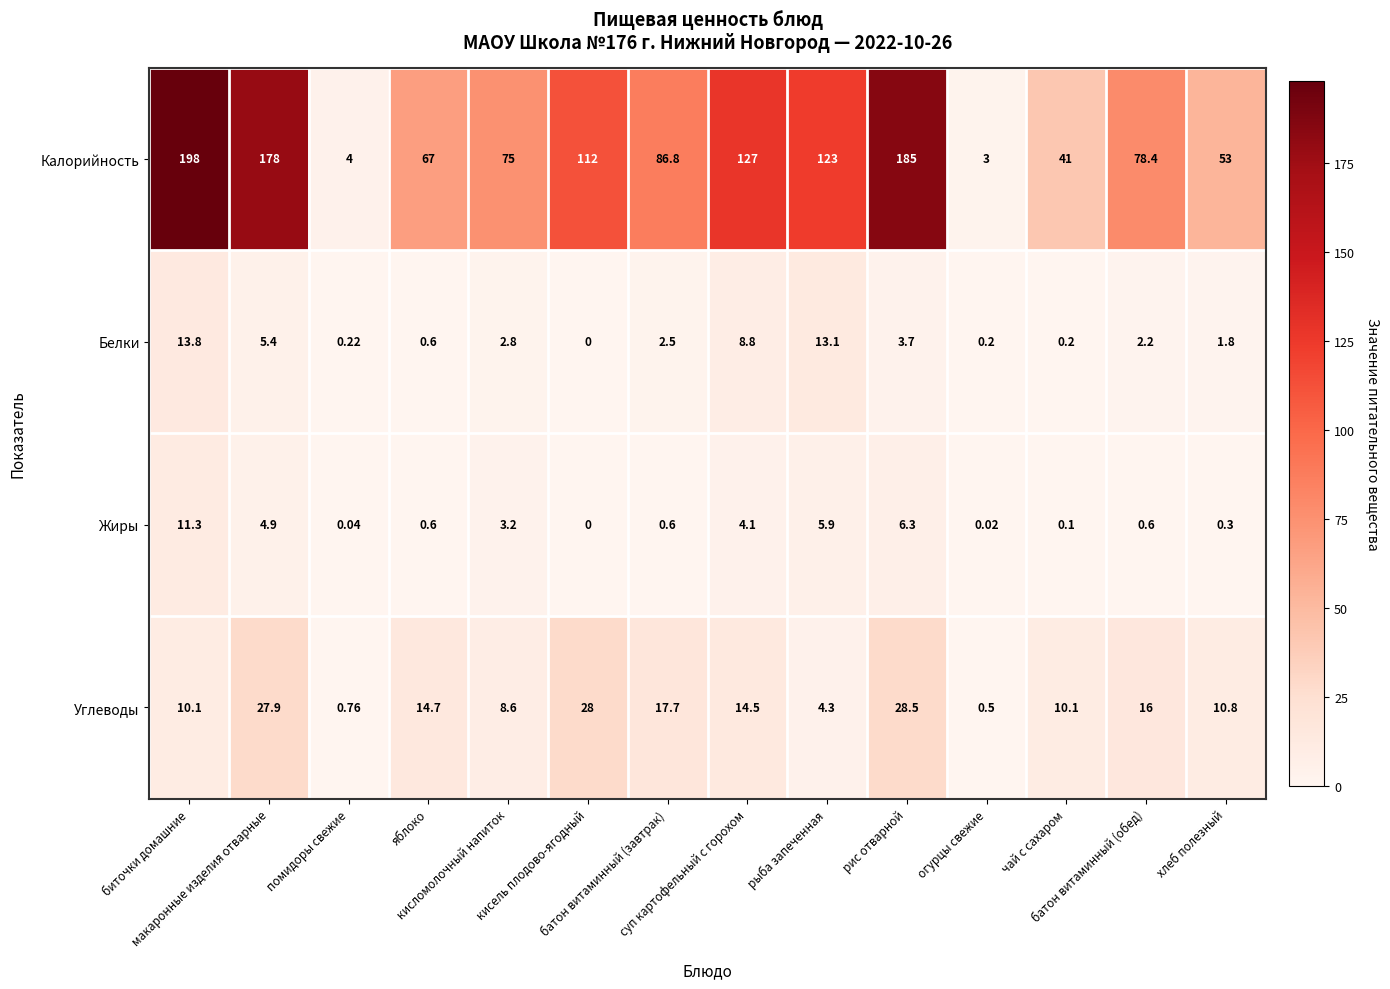

Which series has the largest total across all categories?

Калорийность